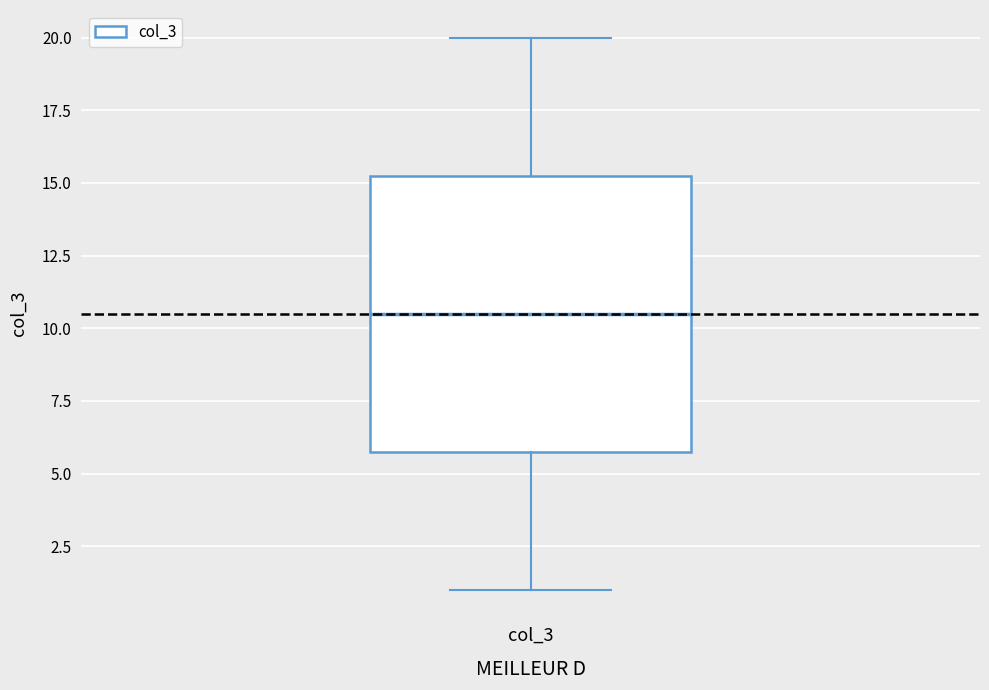

Where does the lower whisker of the box for col_3 end on the y-axis? The values are not printed on the chart, so give them approximately, as read against the axis.

1.0